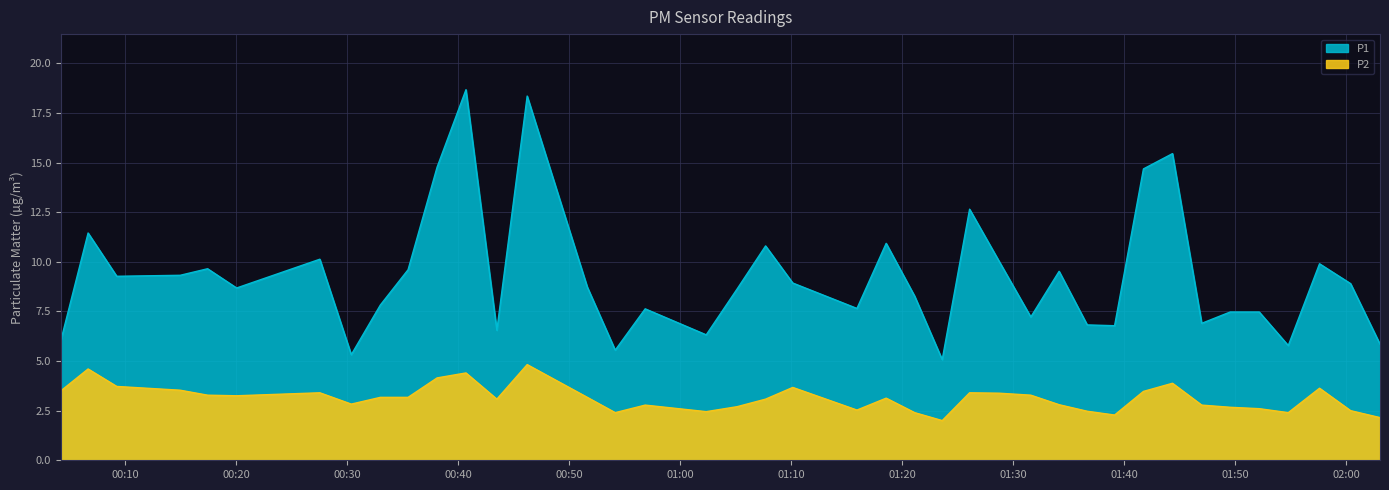

The P2 series shows 3.8 at 2023-02-11T01:15:56. True or false?

False